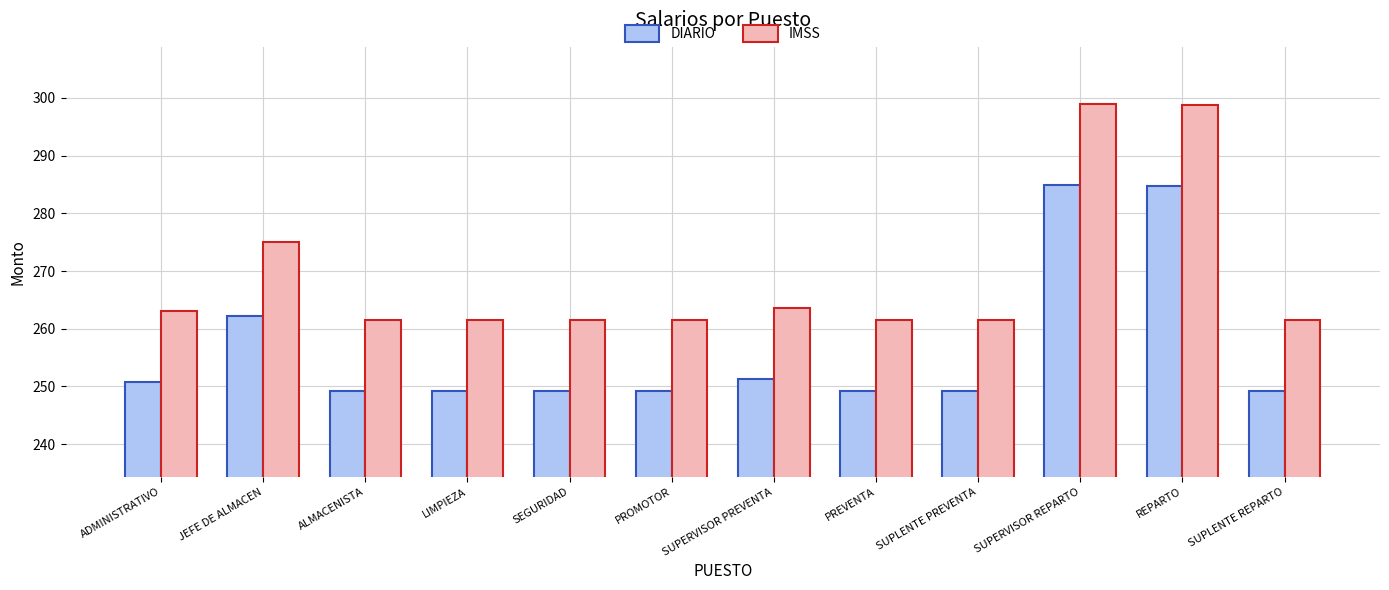

What value does the DIARIO series have at SUPERVISOR REPARTO?

284.9